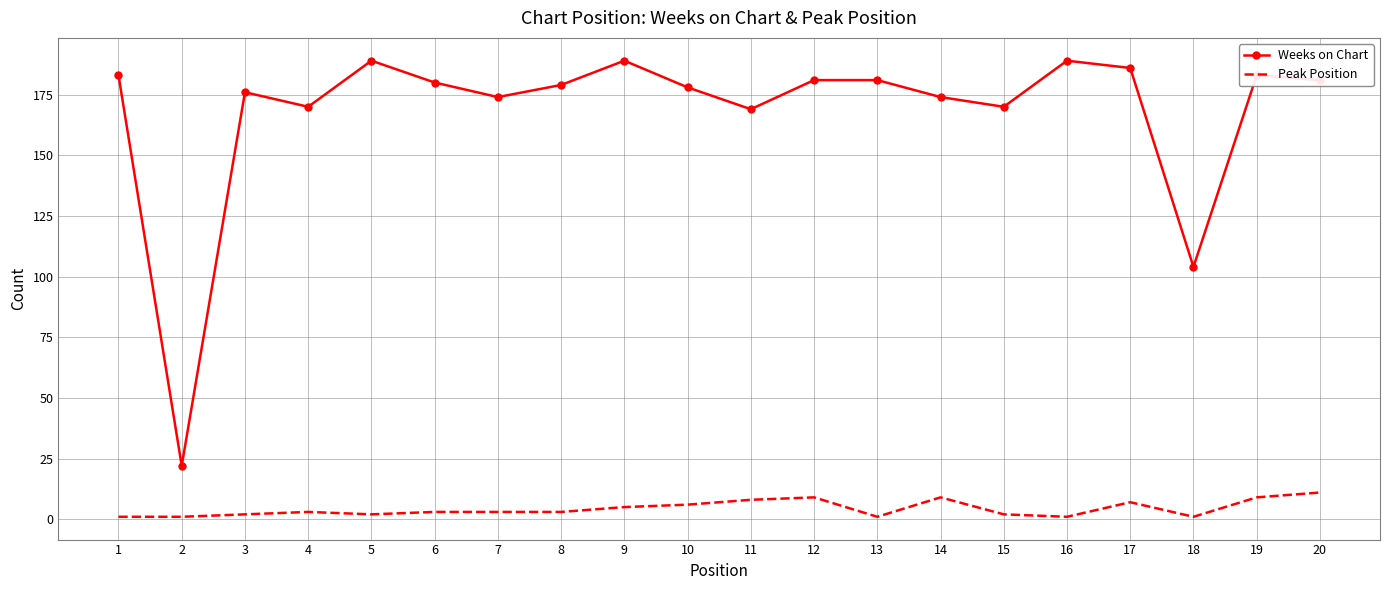

List the series in order of their peak value, lowest first.

Peak Position, Weeks on Chart